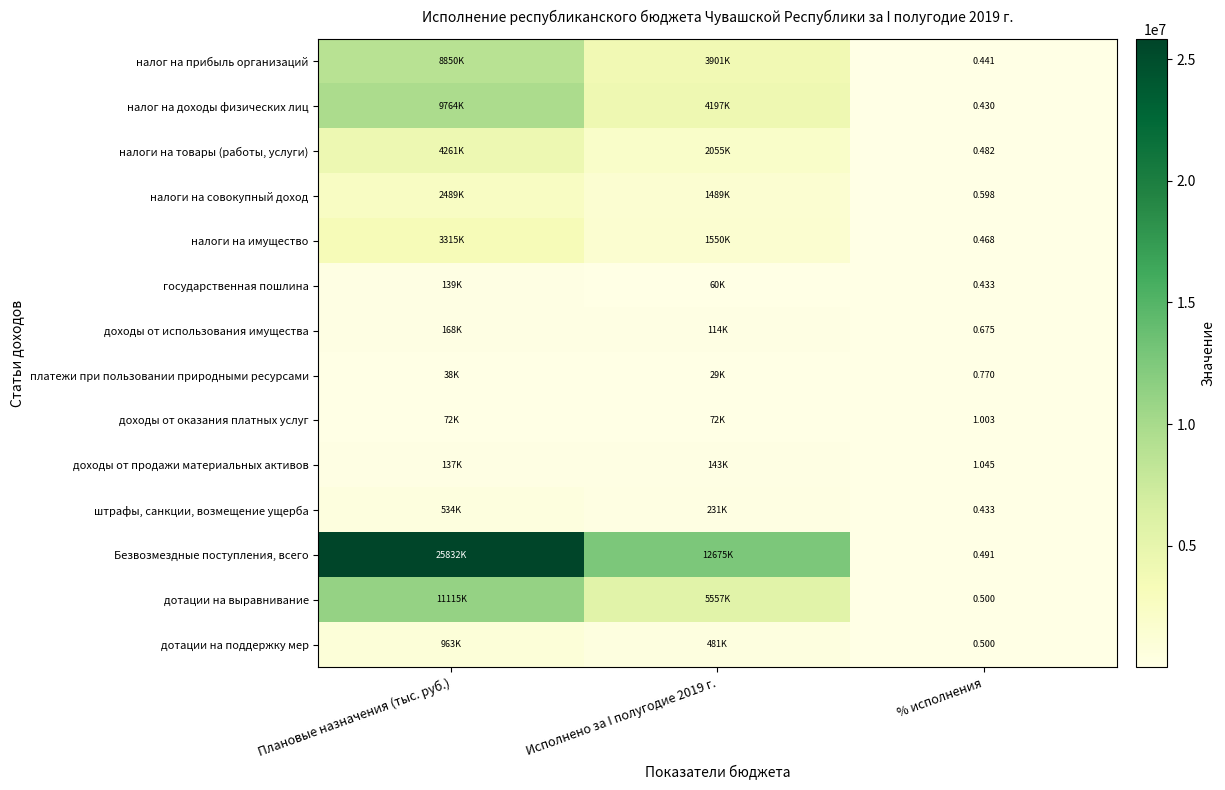

The value of налог на прибыль организаций at Плановые назначения (тыс. руб.) is 8849604.1. True or false?

True